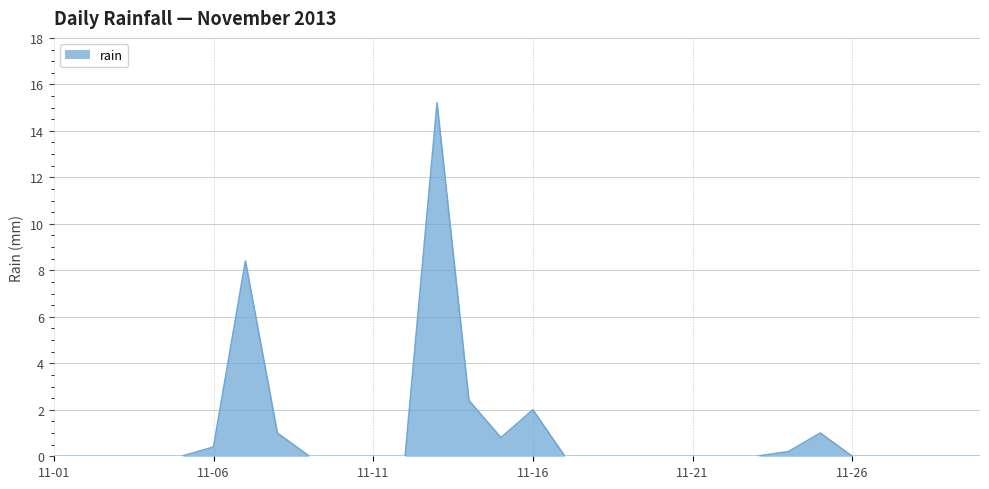

Reading left to right, what are all the values shown in this chart?

0.0	0.0	0.0	0.0	0.0	0.4	8.4	1.0	0.0	0.0	0.0	0.0	15.2	2.4	0.8	2.0	0.0	0.0	0.0	0.0	0.0	0.0	0.0	0.2	1.0	0.0	0.0	0.0	0.0	0.0